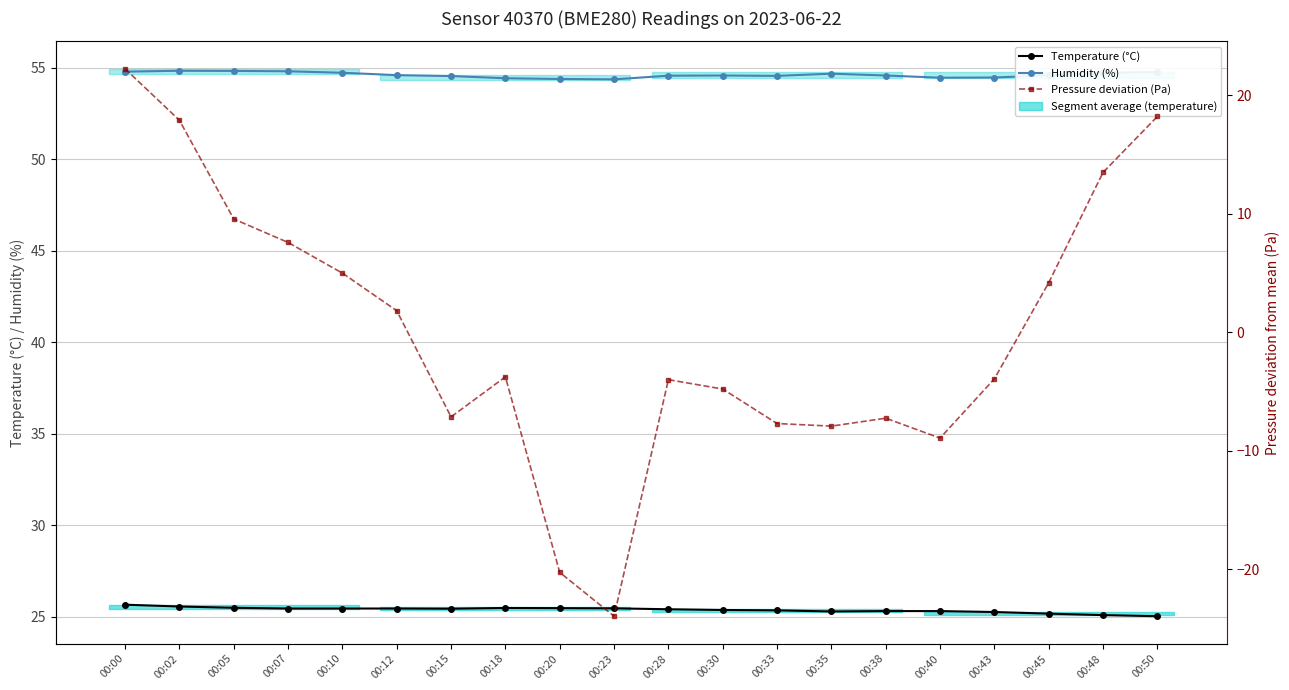

What are all the series names shown in the legend?

Temperature (°C), Humidity (%), Pressure deviation (Pa)